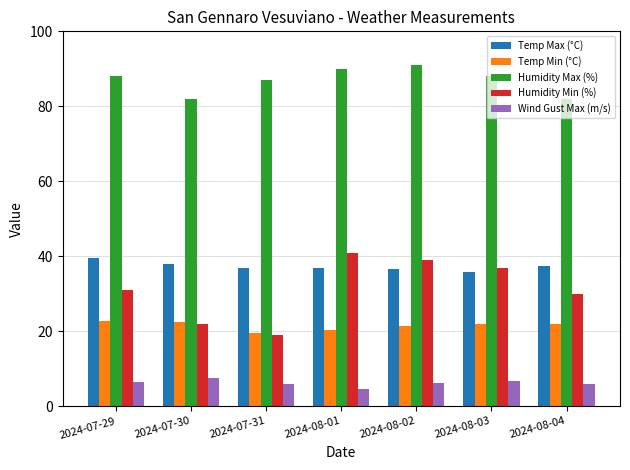

True or false: Temp Max (°C) has a value of 36.9 at 2024-07-31.

True